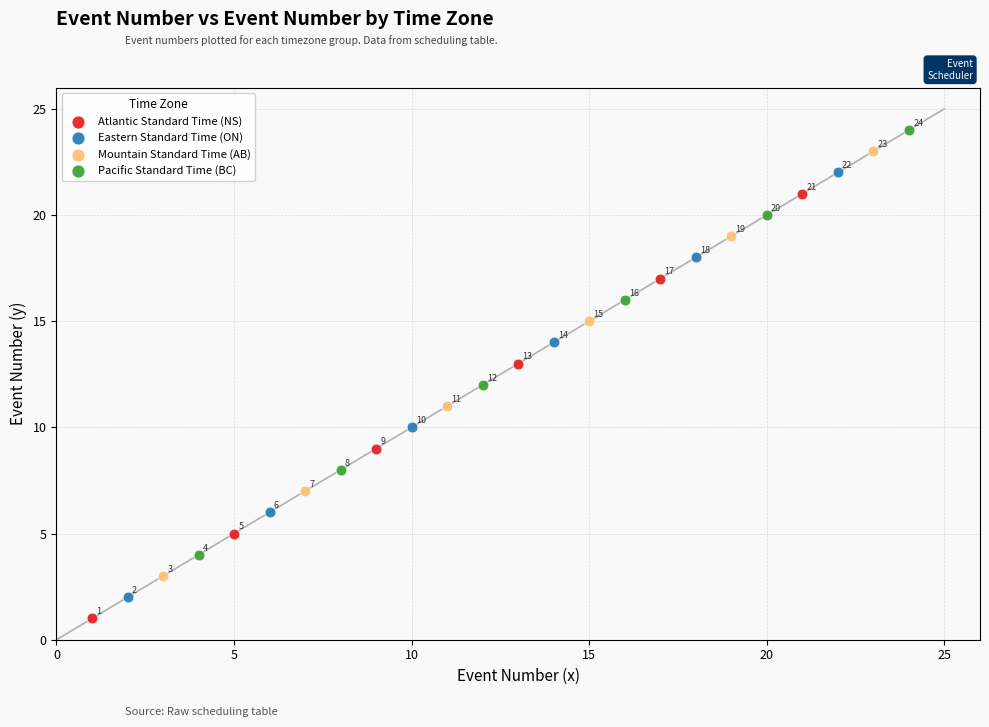

What are all the series names shown in the legend?

Atlantic Standard Time (NS), Eastern Standard Time (ON), Mountain Standard Time (AB), Pacific Standard Time (BC)